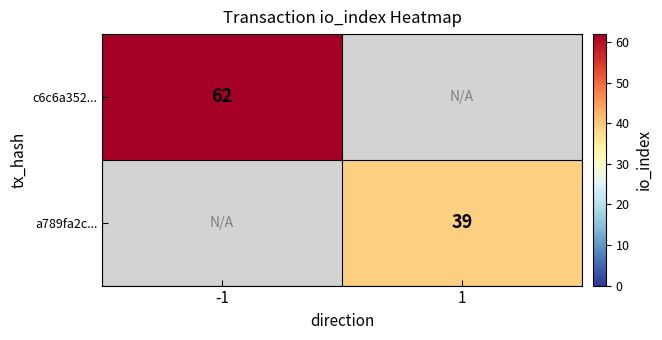

Is it true that c6c6a352... equals 62 at -1?

True